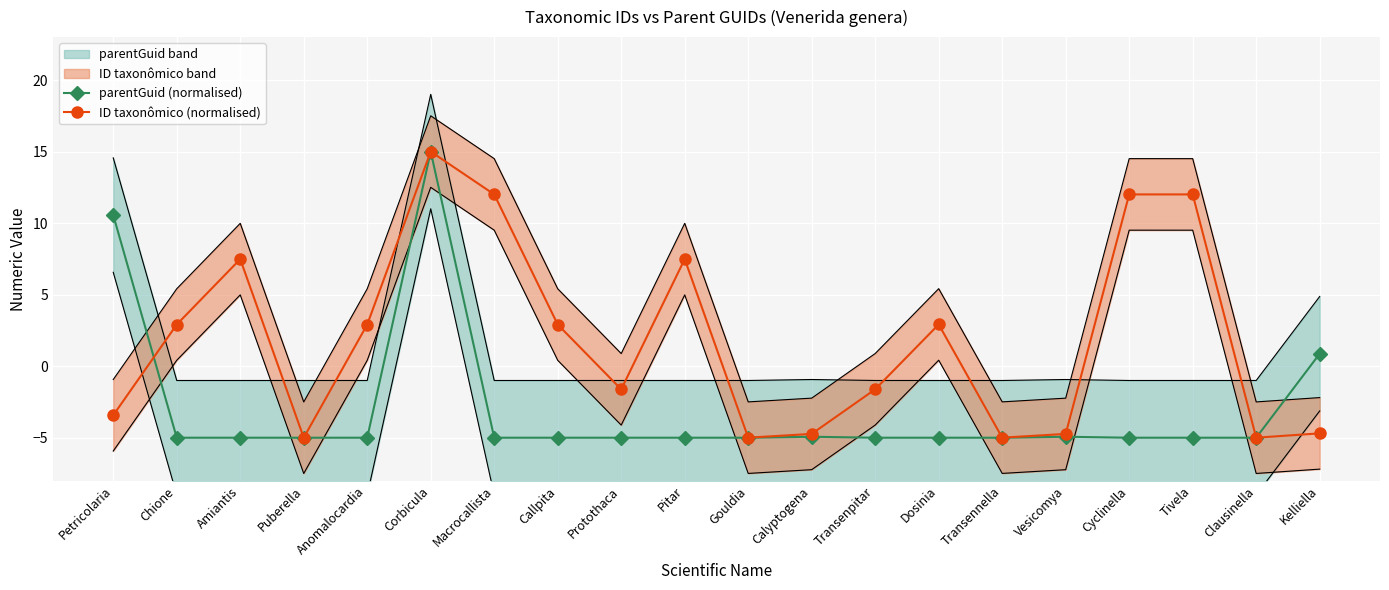

What is the difference between the ID taxonômico (normalised) values at Gouldia and Calyptogena?

0.3